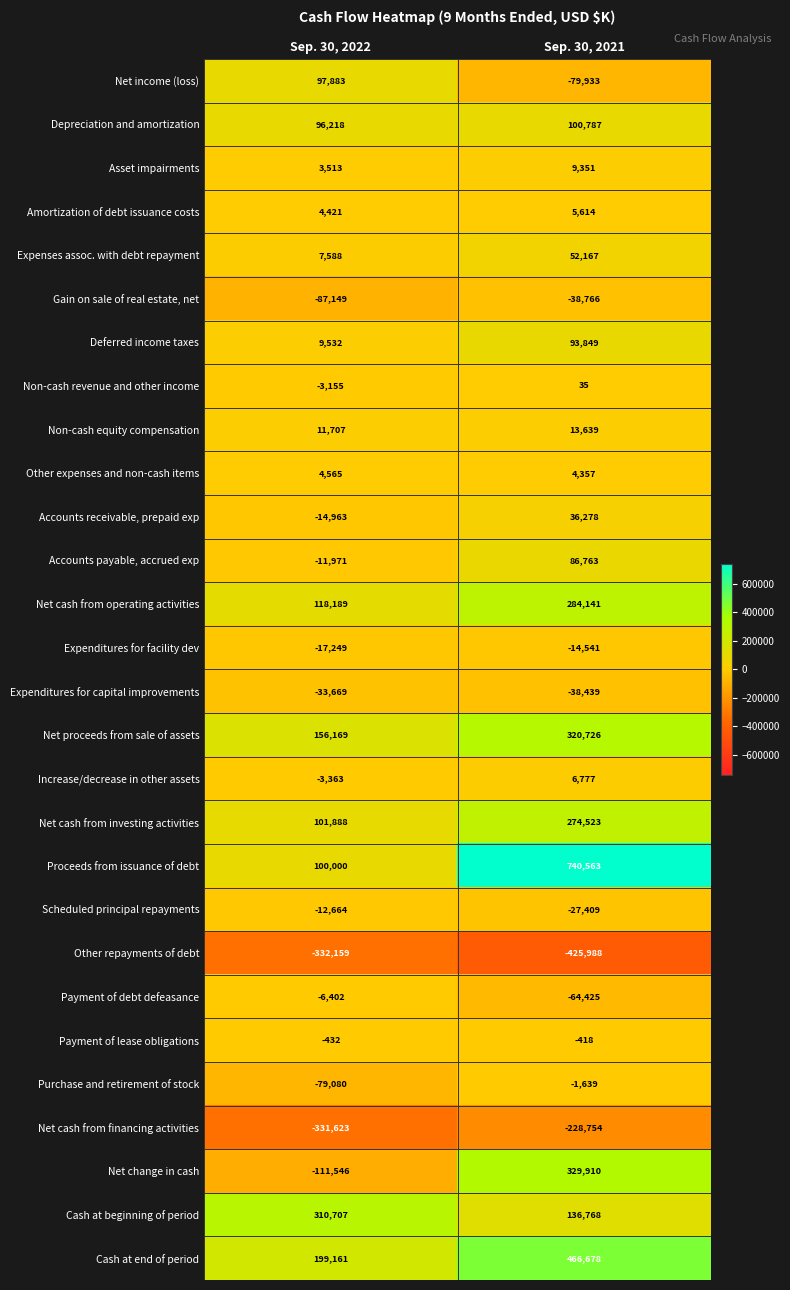

Rank the series at Sep. 30, 2021 from highest to lowest value.

Proceeds from issuance of debt, Cash at end of period, Net change in cash, Net proceeds from sale of assets, Net cash from operating activities, Net cash from investing activities, Cash at beginning of period, Depreciation and amortization, Deferred income taxes, Accounts payable, accrued exp, Expenses assoc. with debt repayment, Accounts receivable, prepaid exp, Non-cash equity compensation, Asset impairments, Increase/decrease in other assets, Amortization of debt issuance costs, Other expenses and non-cash items, Non-cash revenue and other income, Payment of lease obligations, Purchase and retirement of stock, Expenditures for facility dev, Scheduled principal repayments, Expenditures for capital improvements, Gain on sale of real estate, net, Payment of debt defeasance, Net income (loss), Net cash from financing activities, Other repayments of debt